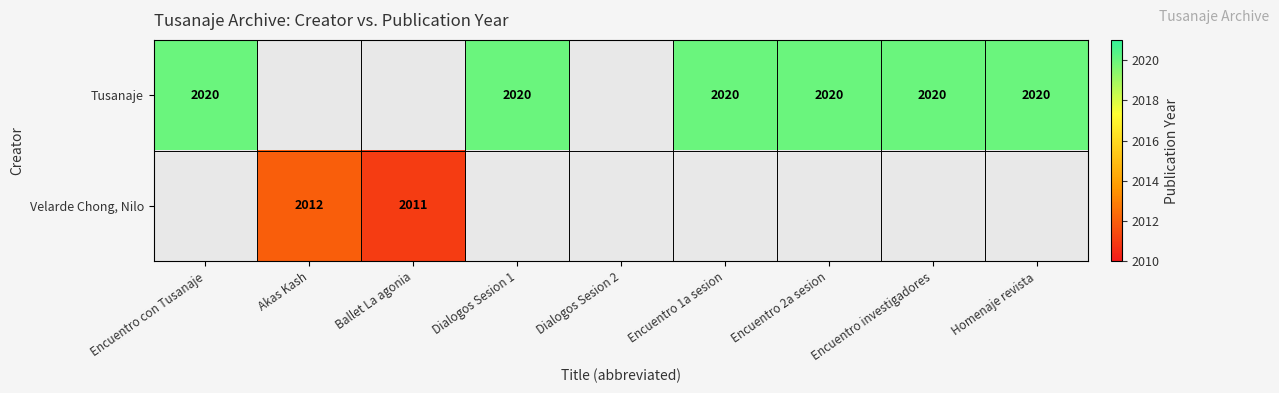

At how many categories does at least one series exceed 2018?

6